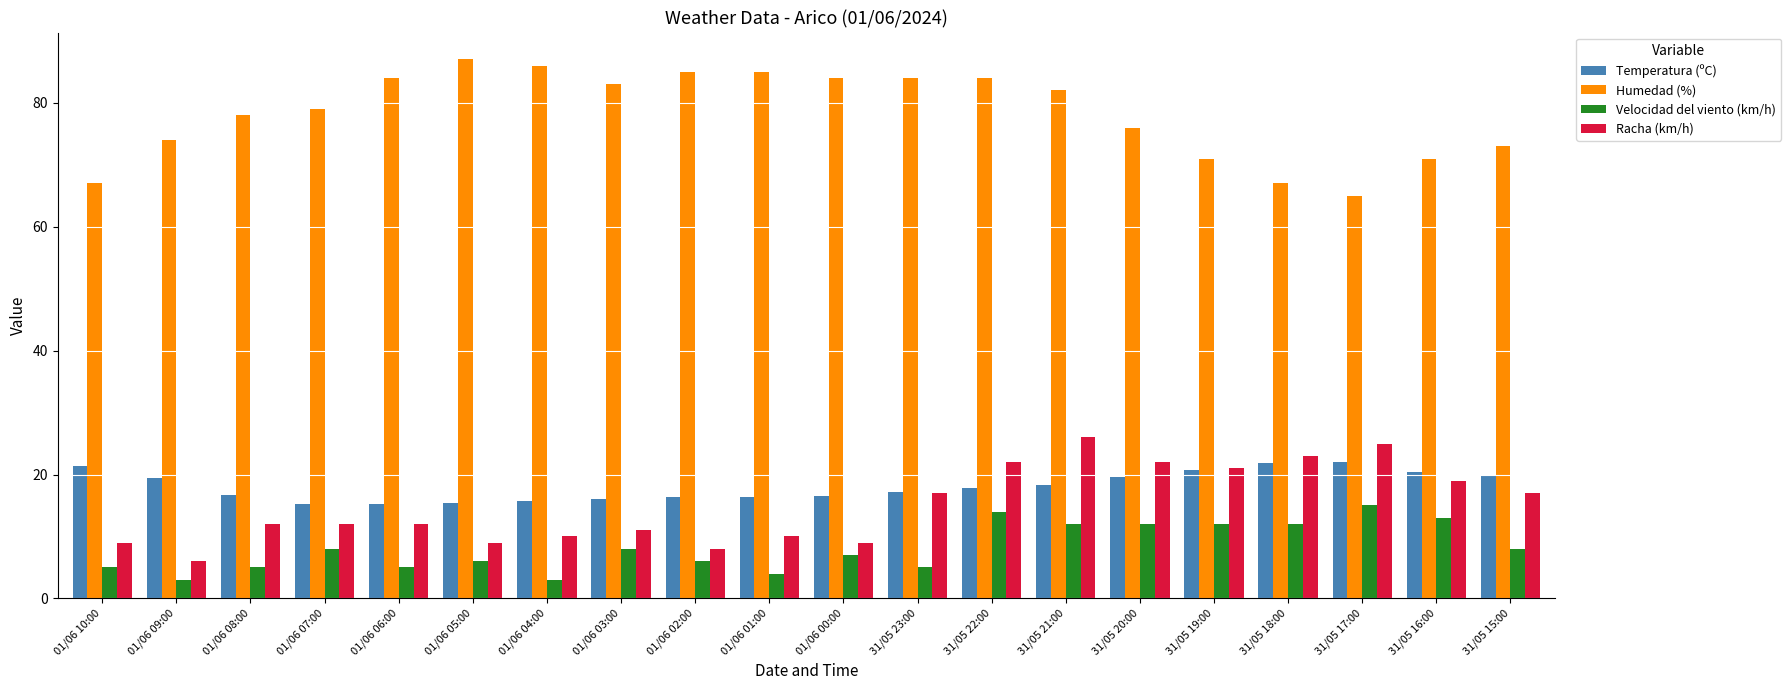

What is the difference between the Temperatura (ºC) values at 31/05 23:00 and 31/05 16:00?

3.3